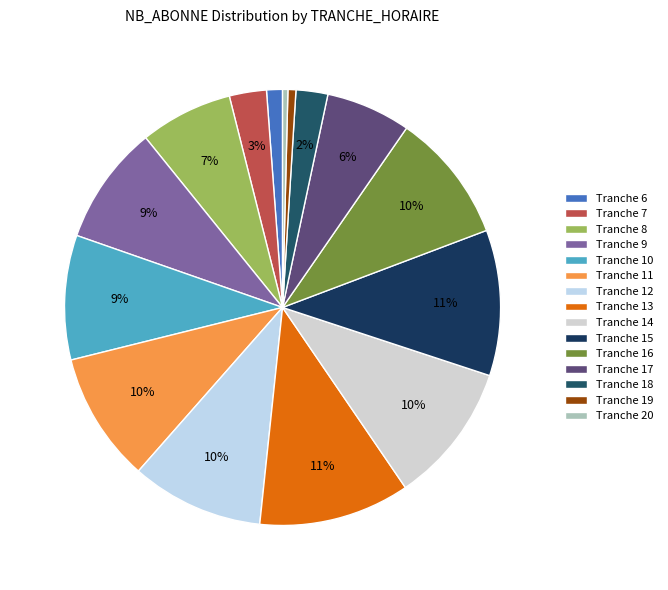

Does any single category account for the majority?

No